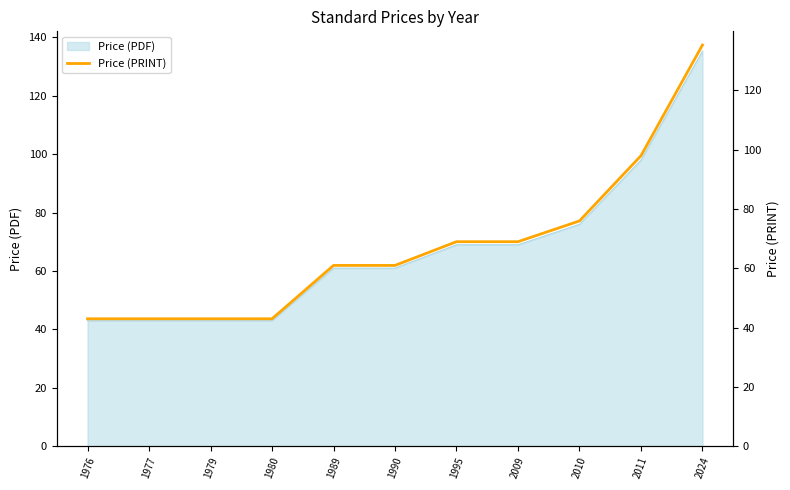

What is the smallest value displayed?

43.0